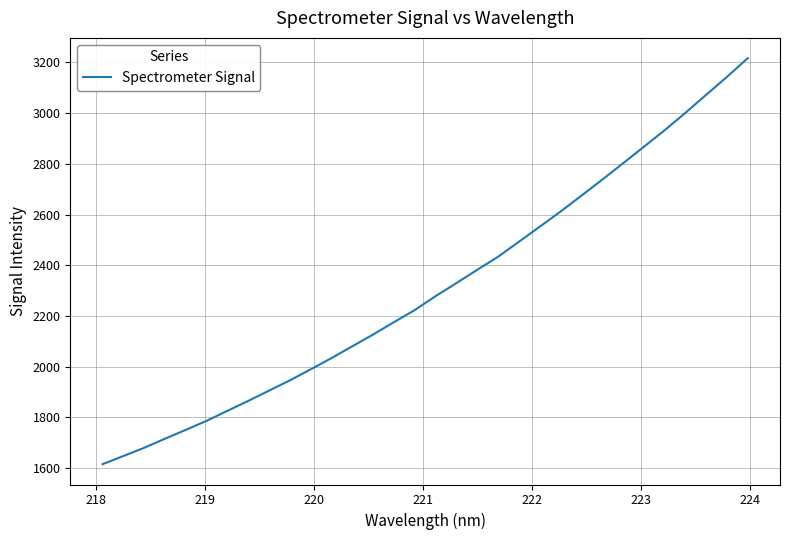

What is the difference between the maximum and minimum values?

1601.5